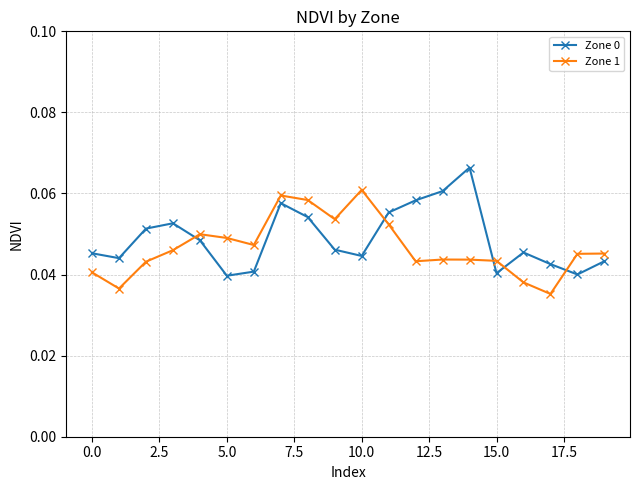

What is the sum of all Zone 0 values?

1.0